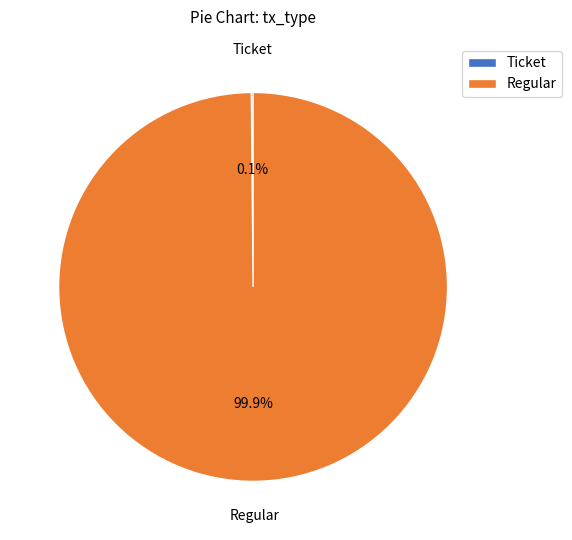

Which category has the biggest portion of the pie?

Regular